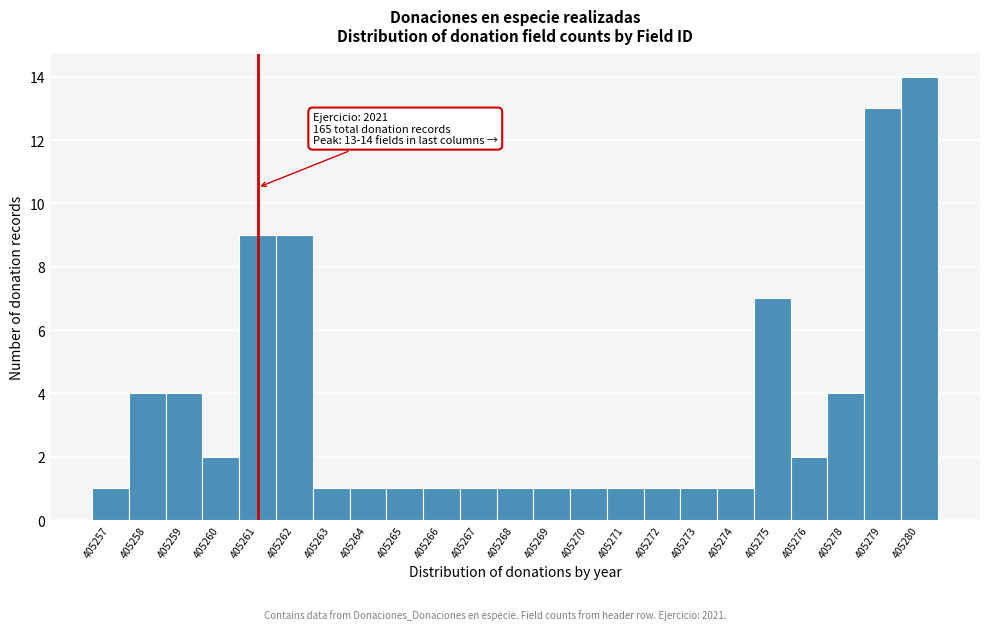

Reading left to right, extract all data points from this chart.

405257=1	405258=4	405259=4	405260=2	405261=9	405262=9	405263=1	405264=1	405265=1	405266=1	405267=1	405268=1	405269=1	405270=1	405271=1	405272=1	405273=1	405274=1	405275=7	405276=2	405278=4	405279=13	405280=14